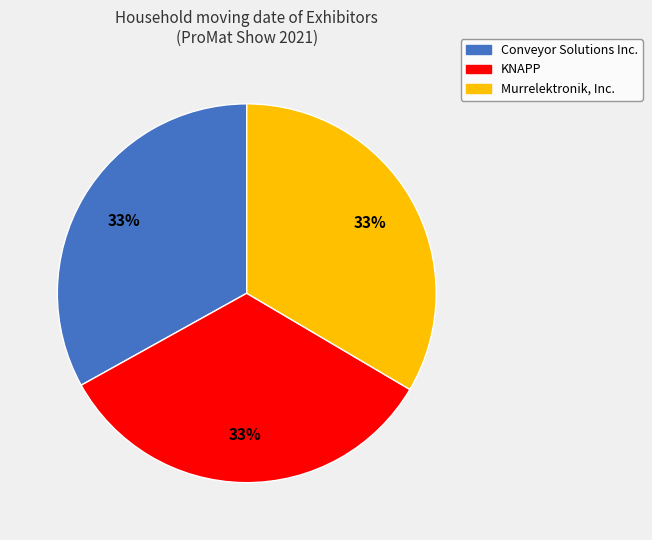

Does Murrelektronik, Inc. account for over 50% of the chart?

No